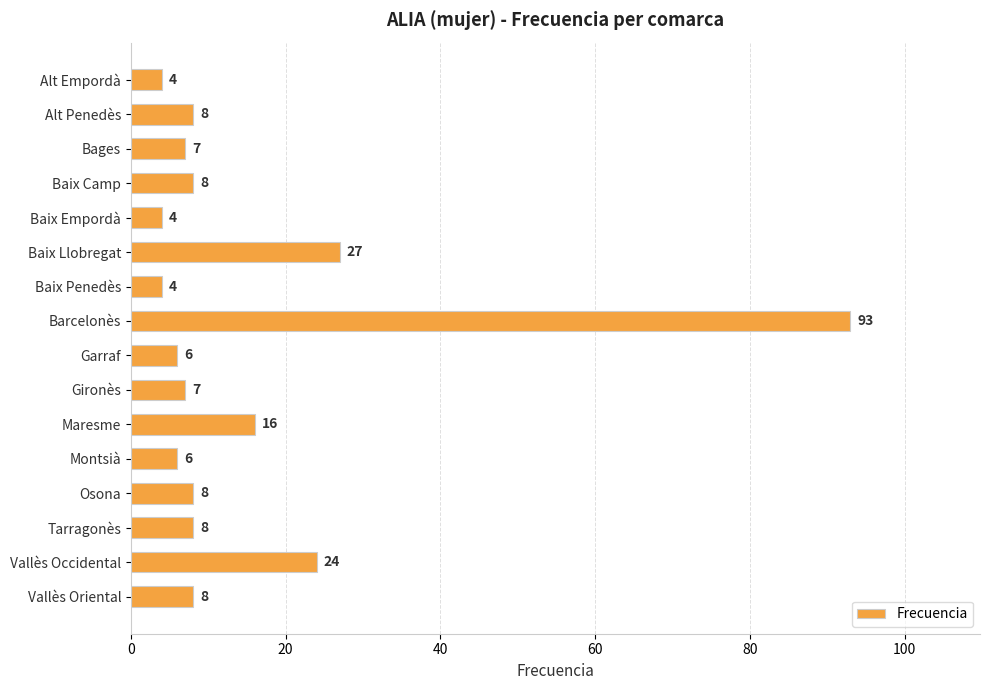

Between Bages and Montsià, which is larger?

Bages